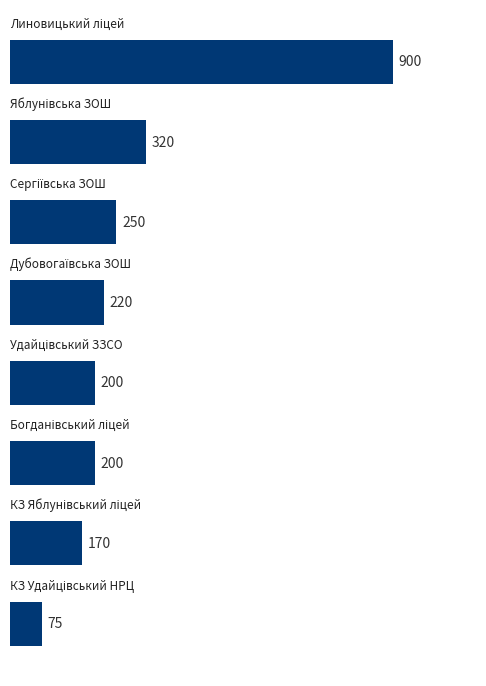

What is the difference between the maximum and minimum values?

825